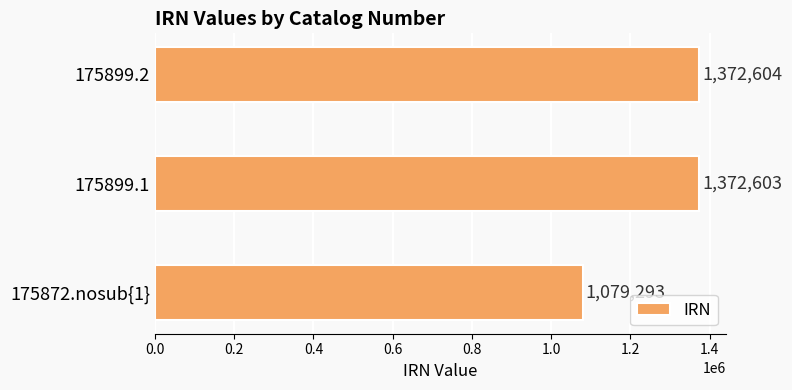

Approximately how many times larger is the value at 175872.nosub{1} compared to 175899.1?

0.8